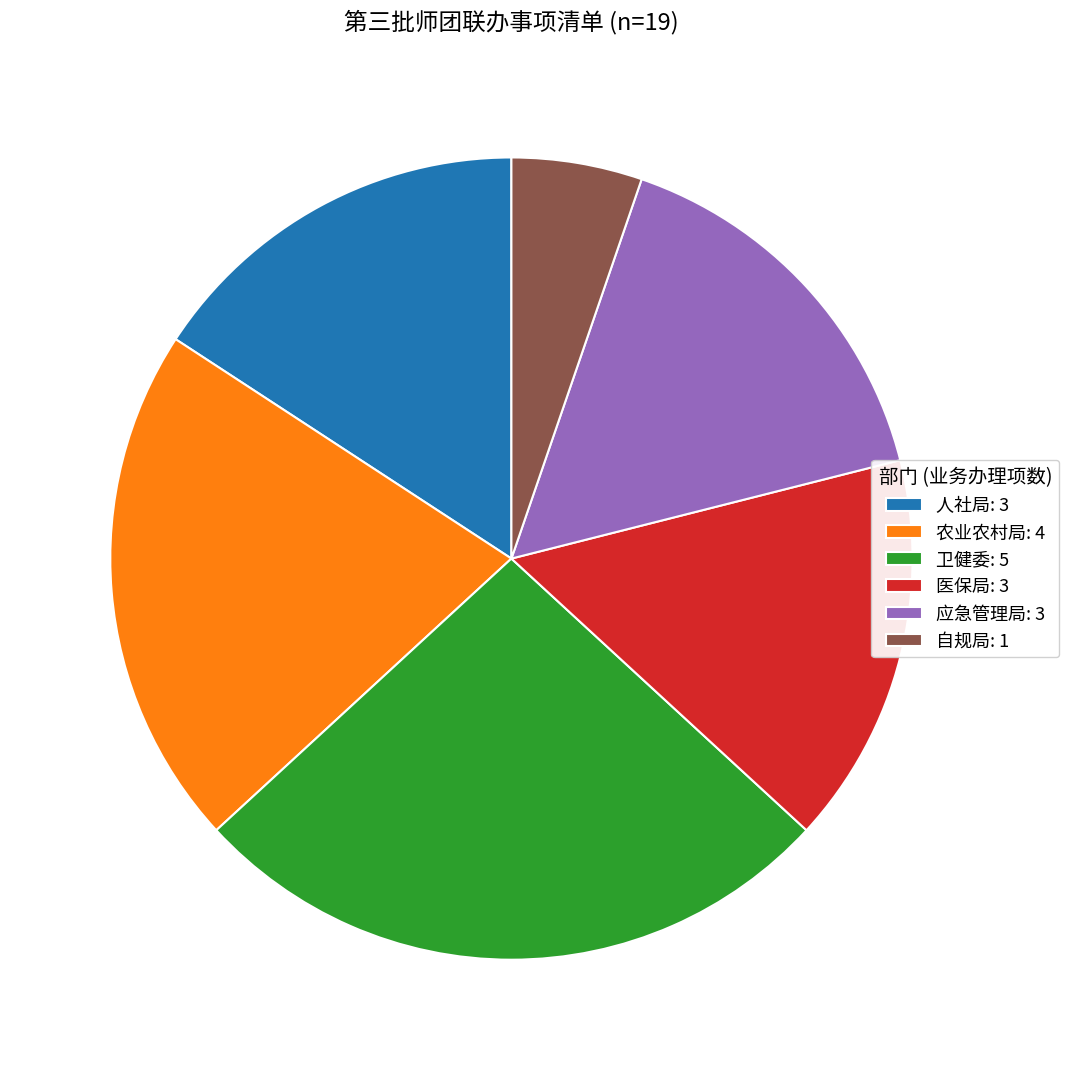

Is it true that 人社局 is 16% of the pie?

True